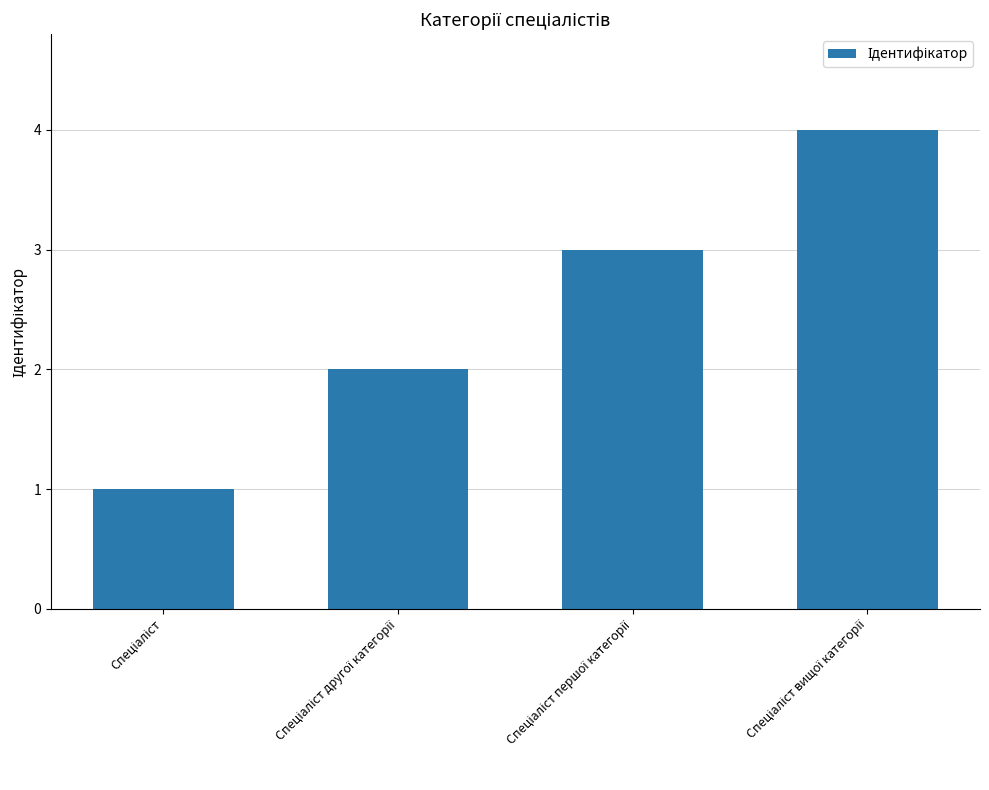

What is the sum of all values?

10